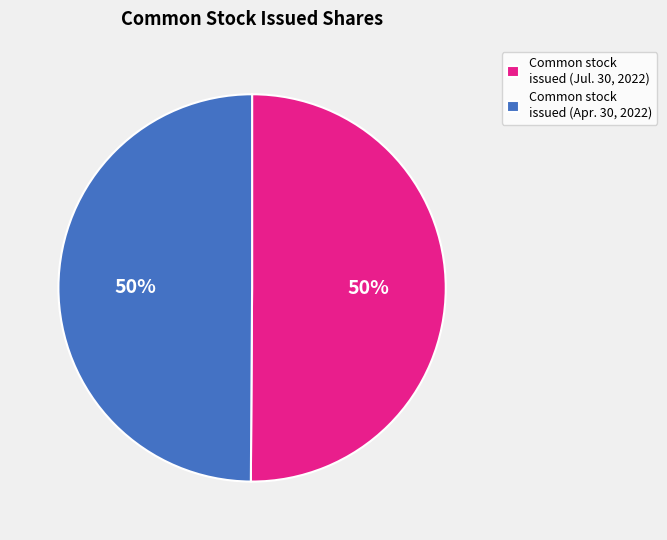

To the nearest percent, what percentage of the pie is Common stock issued (Jul. 30, 2022)?

50%